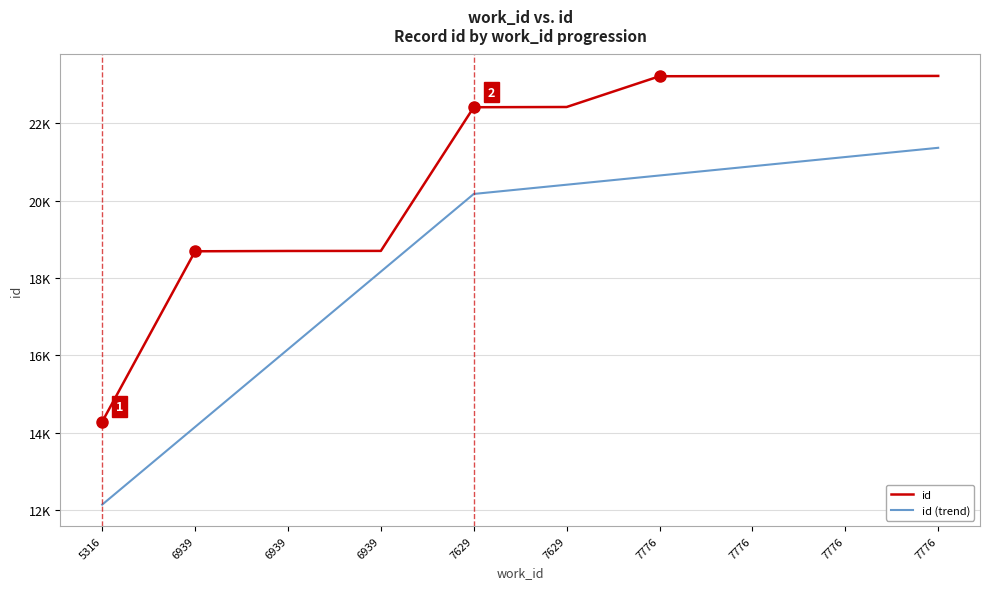

Which series has the largest range (max minus min)?

id (trend)